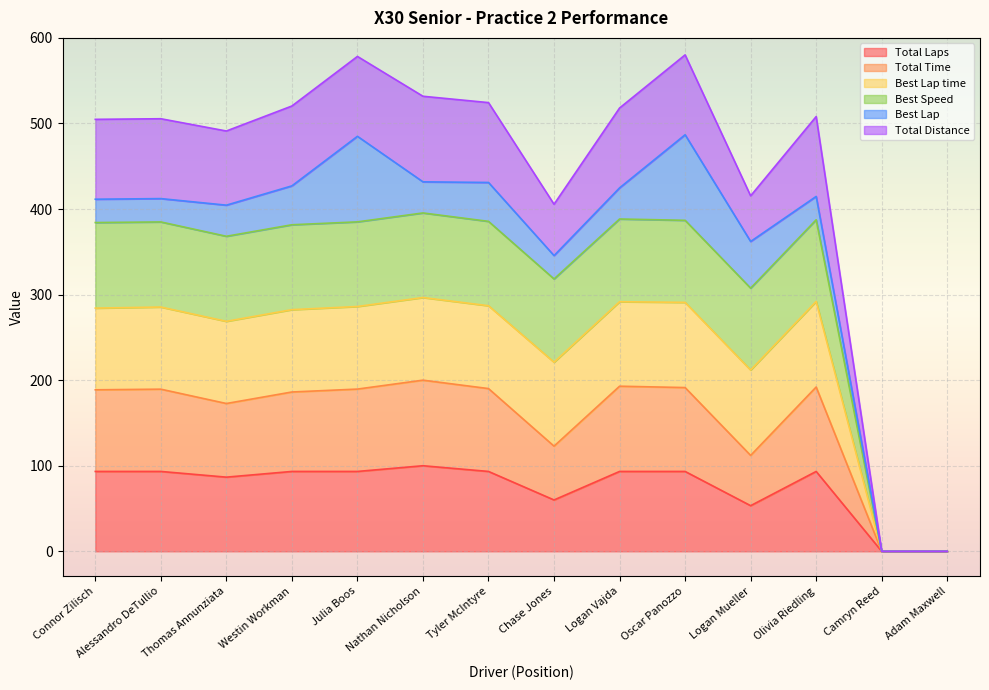

Which label corresponds to the smallest value in the chart?

Camryn Reed